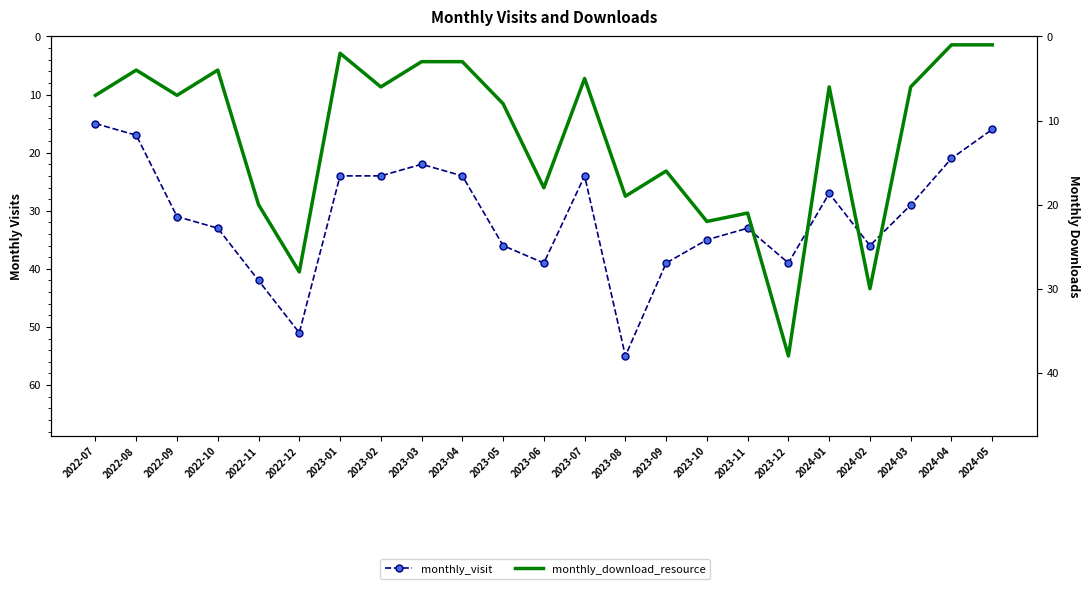

Which series changed the most between 2022-07 and 2022-09?

monthly_visit